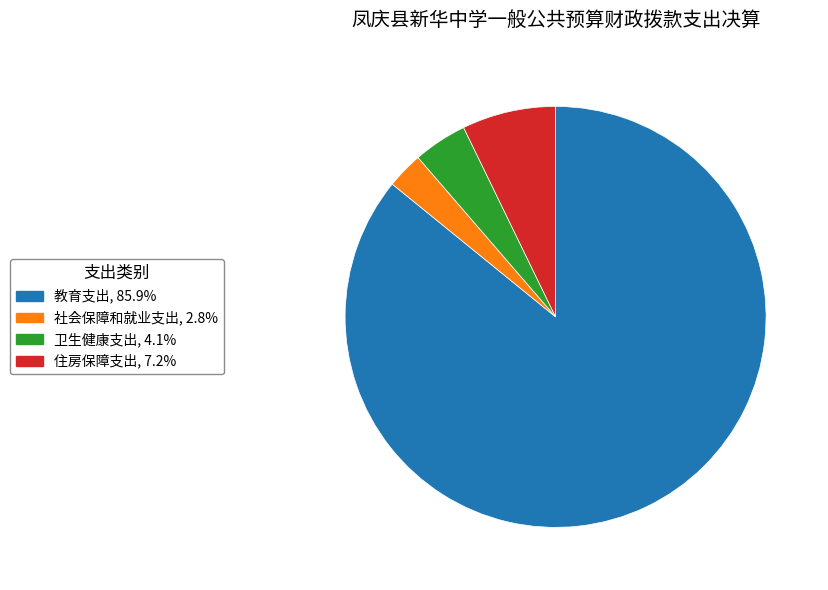

What is the ratio of the value at 教育支出, 85.9% to the value at 住房保障支出, 7.2%?

11.9